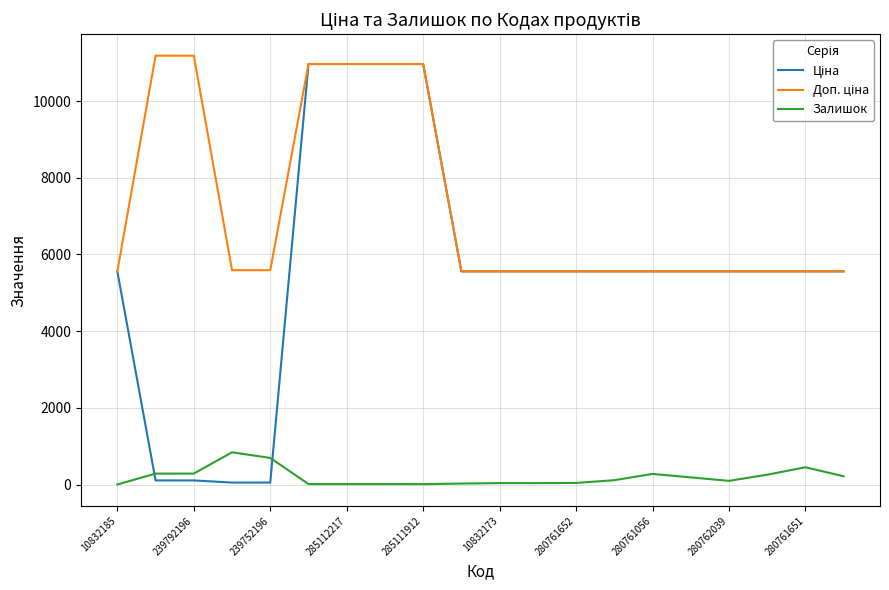

What is the greatest value displayed?

11182.0